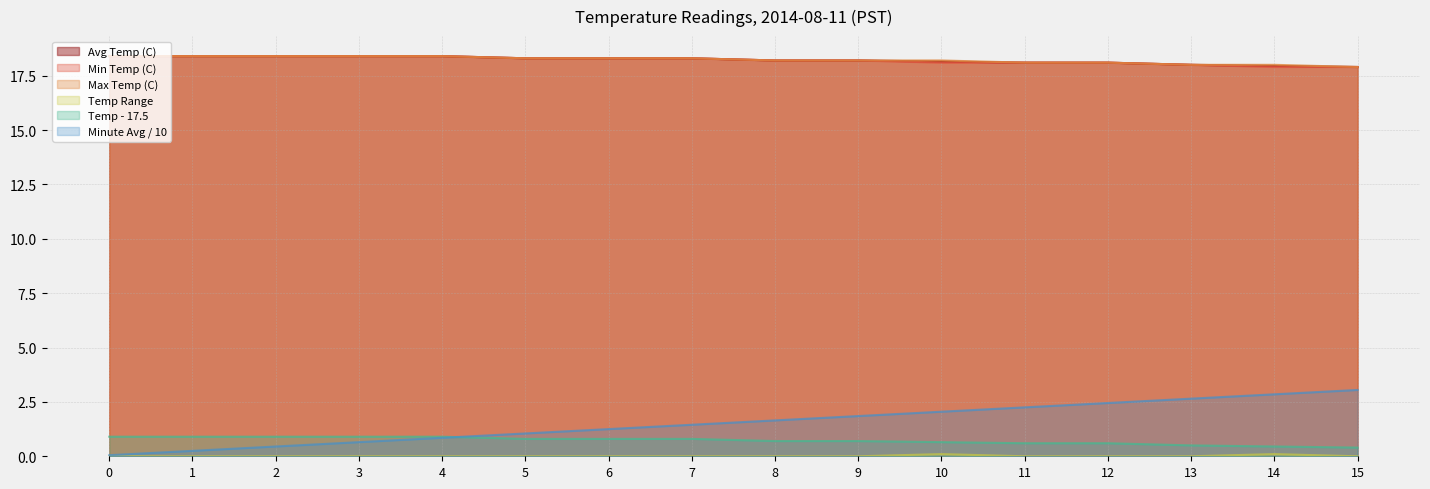

What is the lowest value of the Max Temp (C) series?

17.9